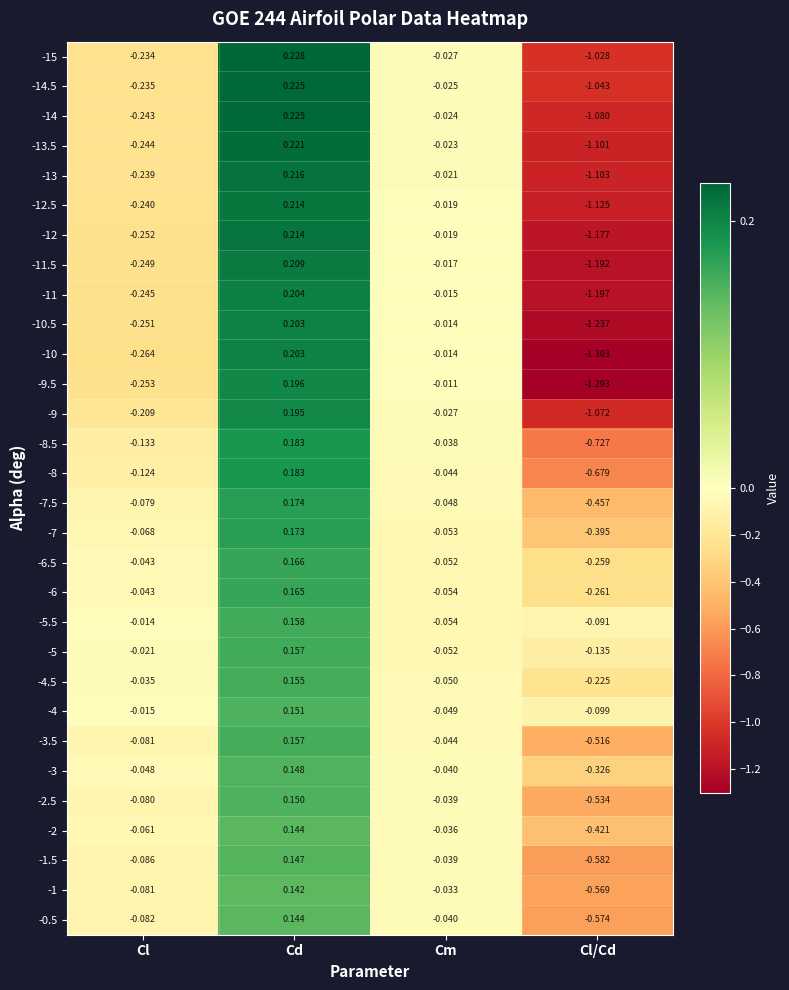

At which label is -13 closest to 0?

Cm